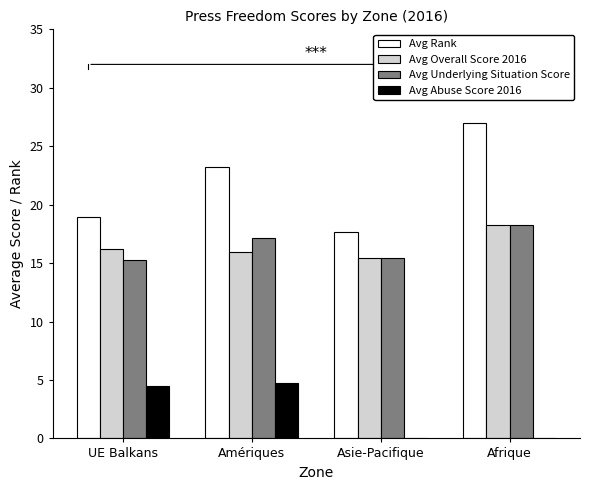

Which series has the largest total across all categories?

Avg Rank